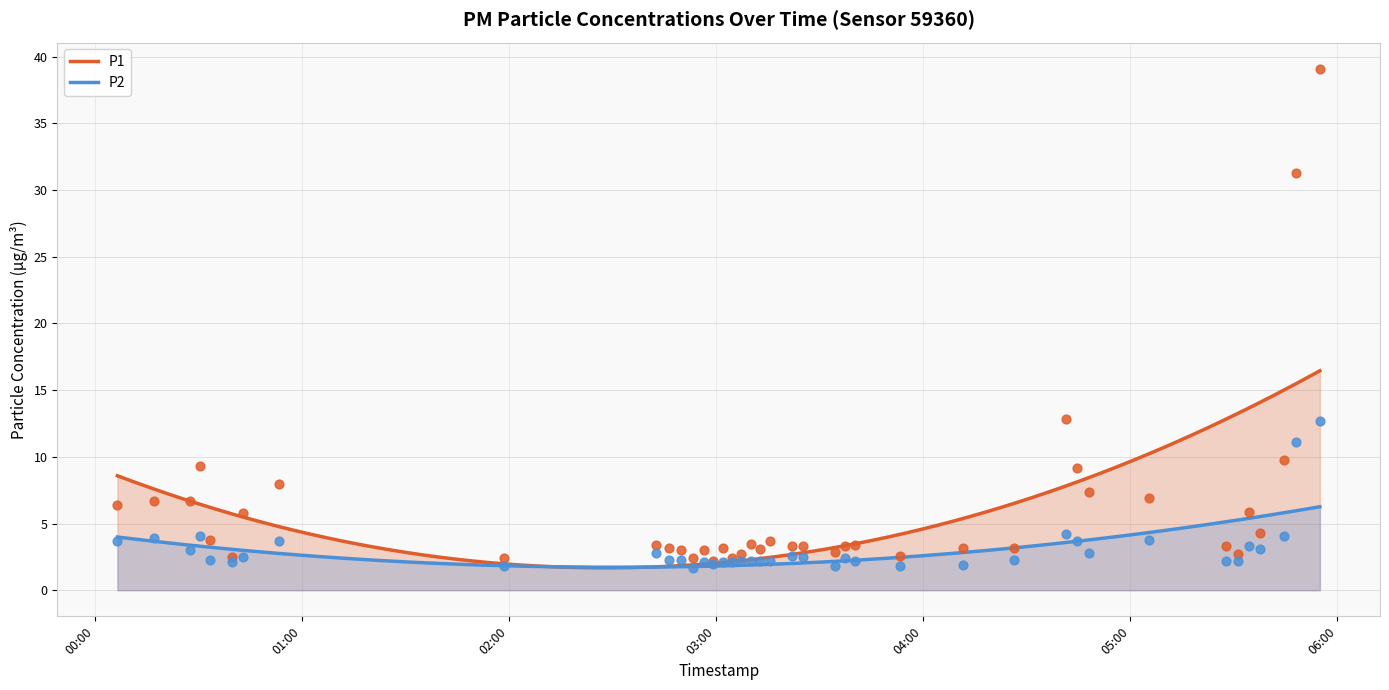

Which series has the largest total across all categories?

P1